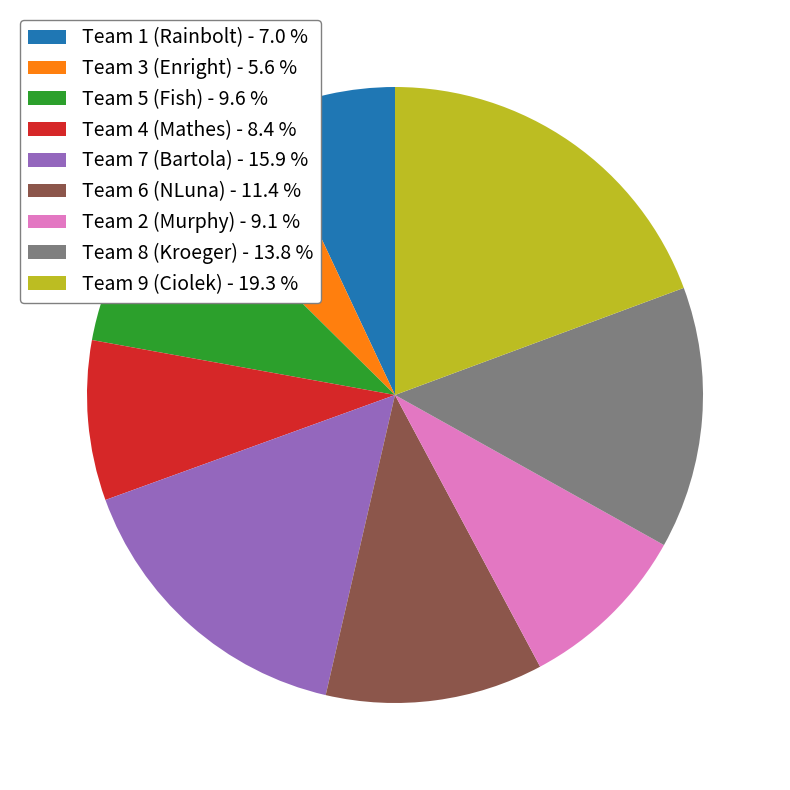

Is there a majority slice in this chart?

No